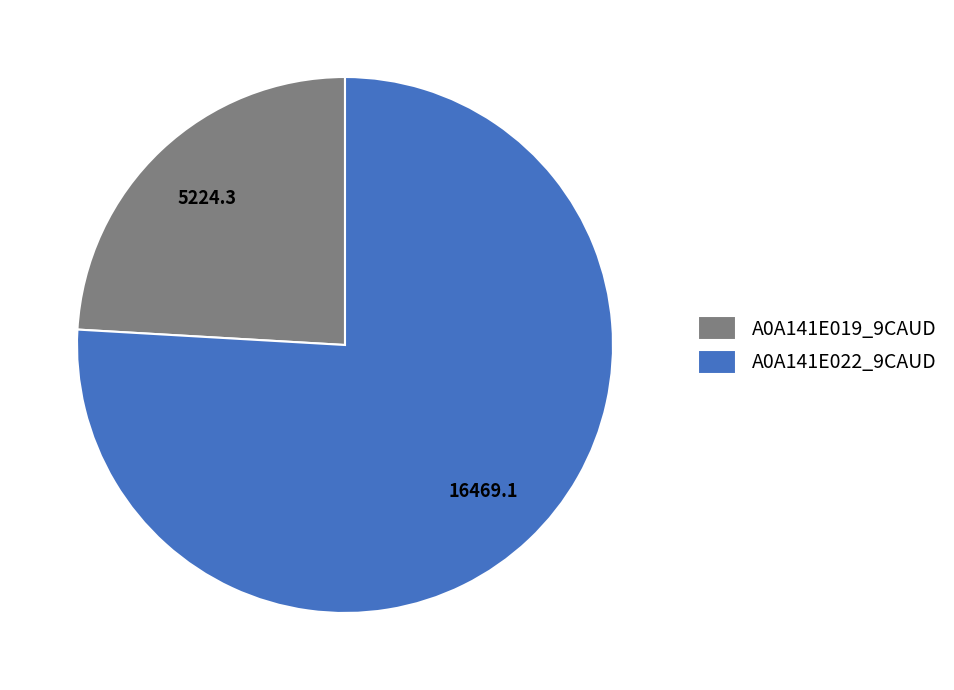

What is the smallest slice in the pie chart?

A0A141E019_9CAUD